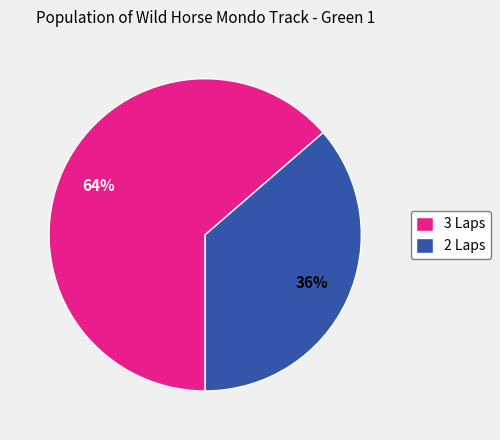

True or false: 2 Laps accounts for 36% of the total.

True